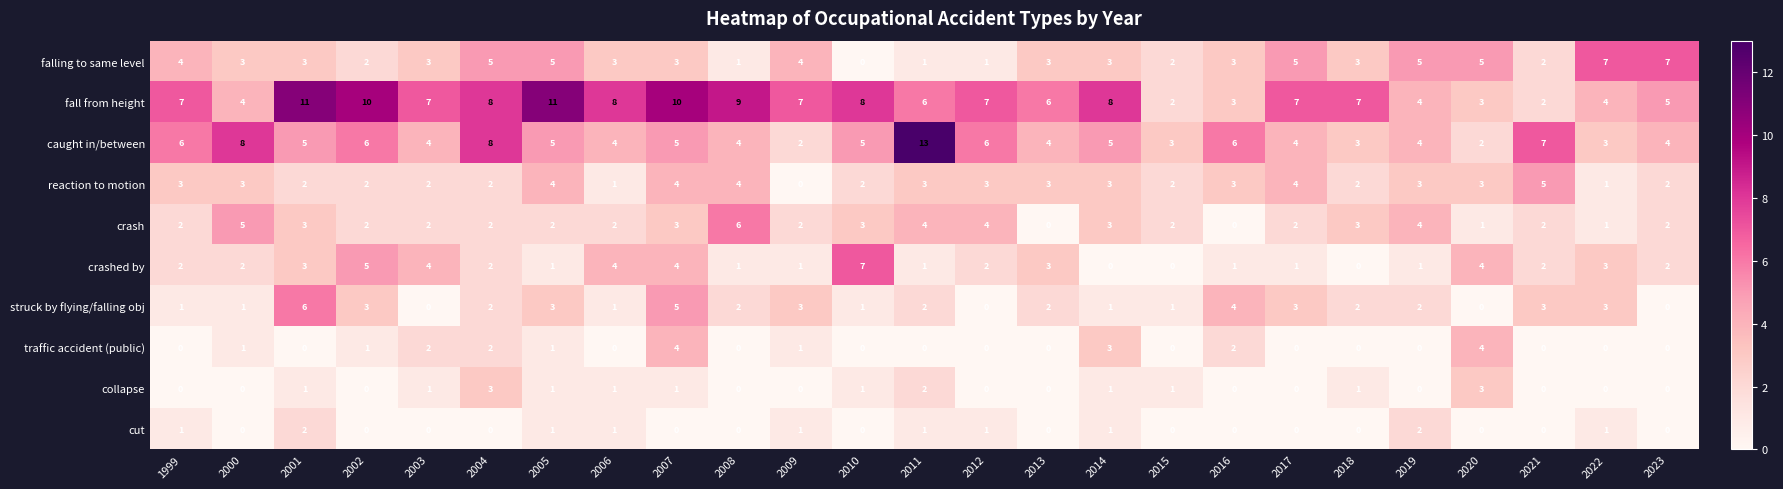

Which series has the largest total across all categories?

fall from height